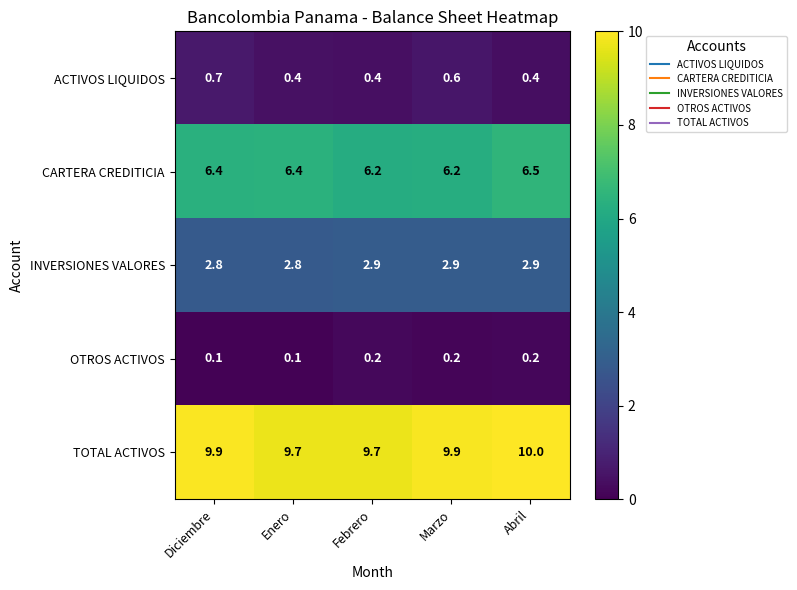

At how many categories does at least one series exceed 2?

5